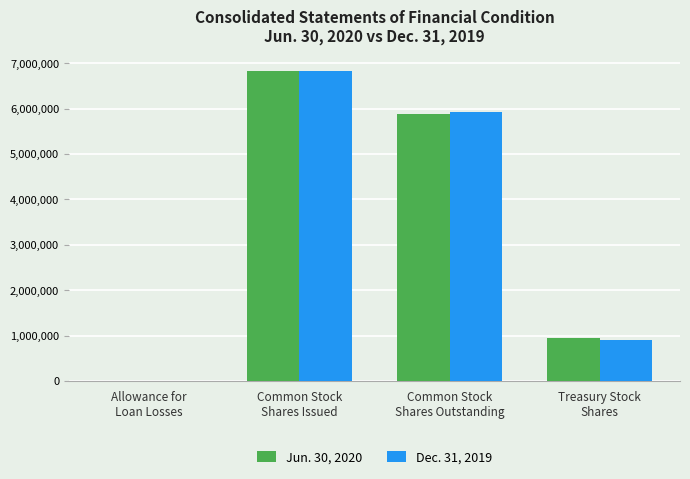

Reading left to right, extract all data points from this chart.

Jun. 30, 2020: Allowance for
Loan Losses=5064	Common Stock
Shares Issued=6836514	Common Stock
Shares Outstanding=5877337	Treasury Stock
Shares=959177
Dec. 31, 2019: Allowance for
Loan Losses=4267	Common Stock
Shares Issued=6836514	Common Stock
Shares Outstanding=5924339	Treasury Stock
Shares=912175